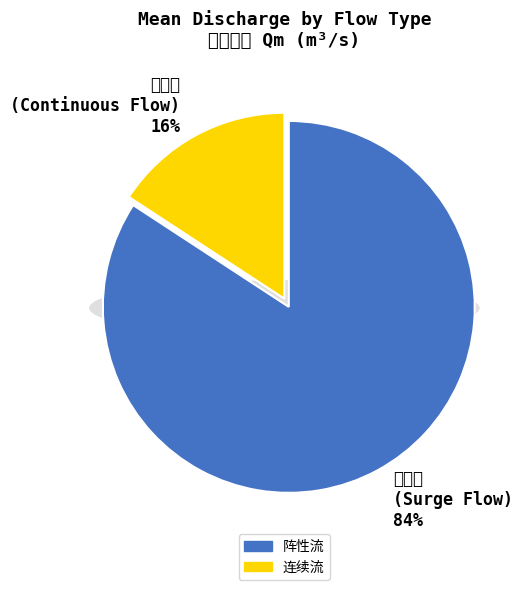

What is the smallest slice in the pie chart?

连续流